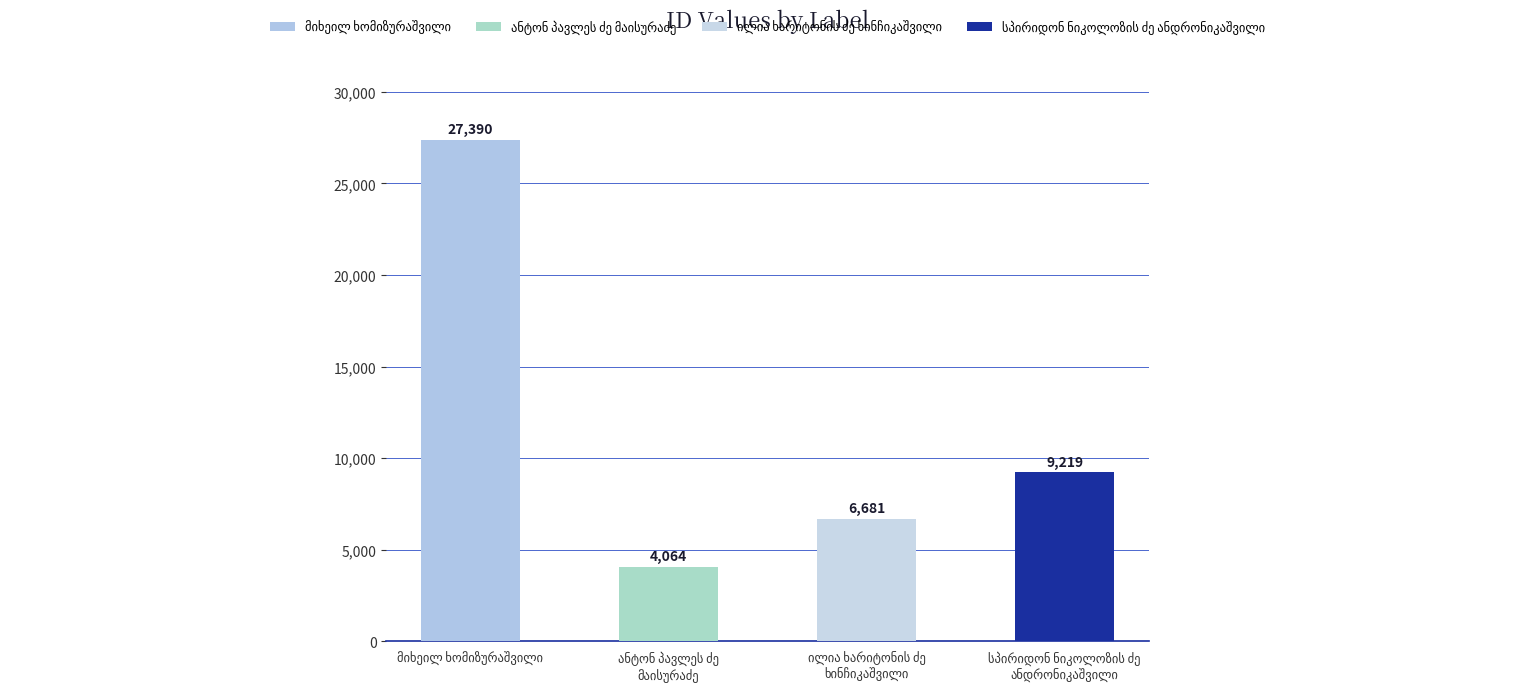

Rank the categories by value from highest to lowest.

მიხეილ ხომიზურაშვილი, სპირიდონ ნიკოლოზის ძე ანდრონიკაშვილი, ილია ხარიტონის ძე ხინჩიკაშვილი, ანტონ პავლეს ძე მაისურაძე